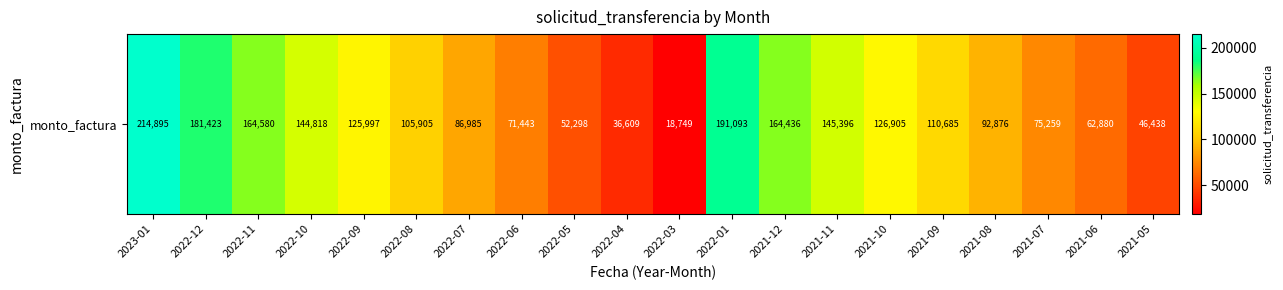

The chart shows a value of 70419 at 2022-05. True or false?

False